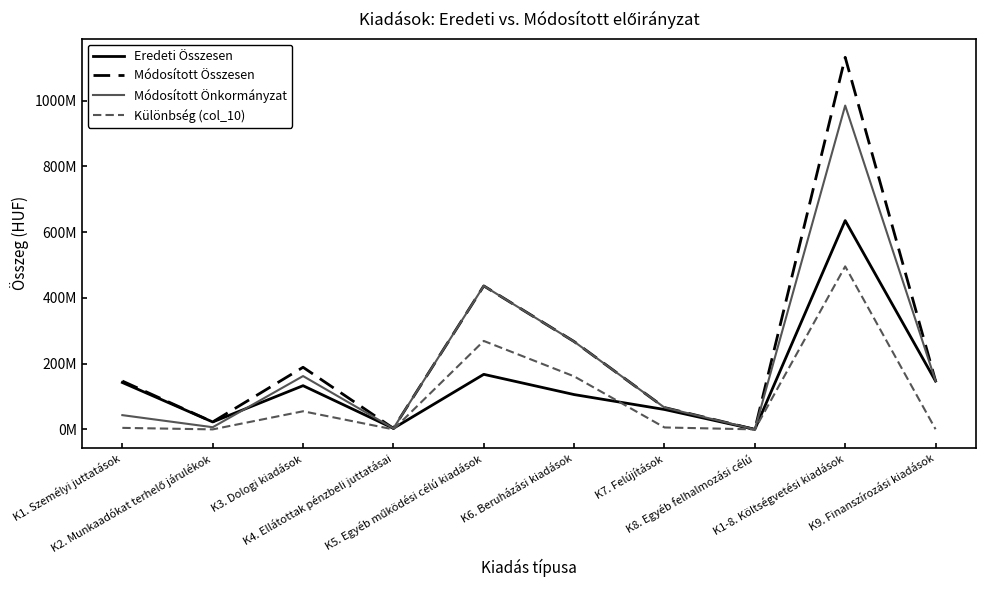

At which category does the chart reach its minimum across all series?

K8. Egyéb felhalmozási célú